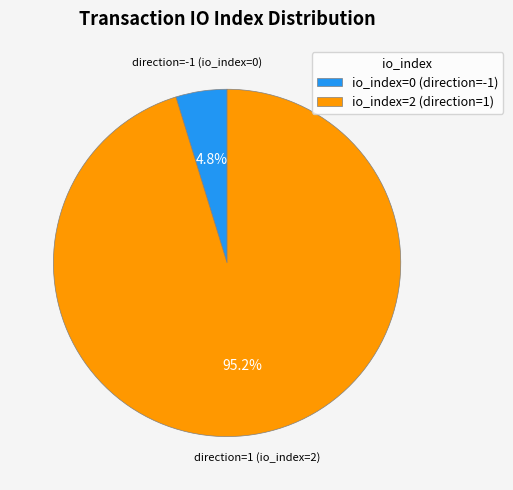

To the nearest percent, what is the difference between the largest and smallest slice percentages?

90%